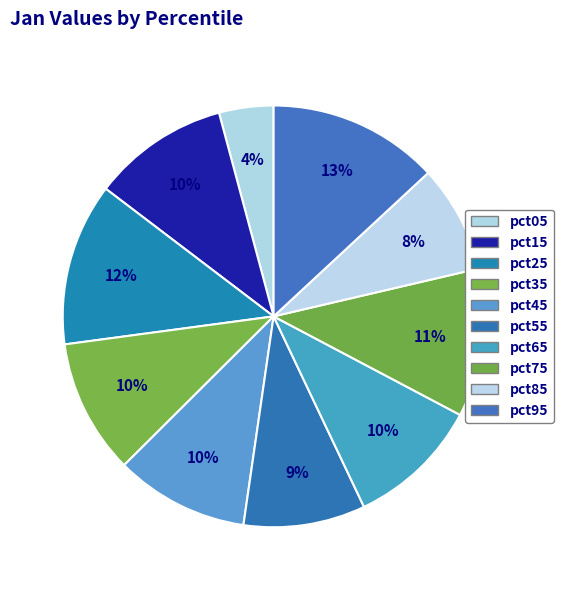

Count the number of slices in the pie.

10